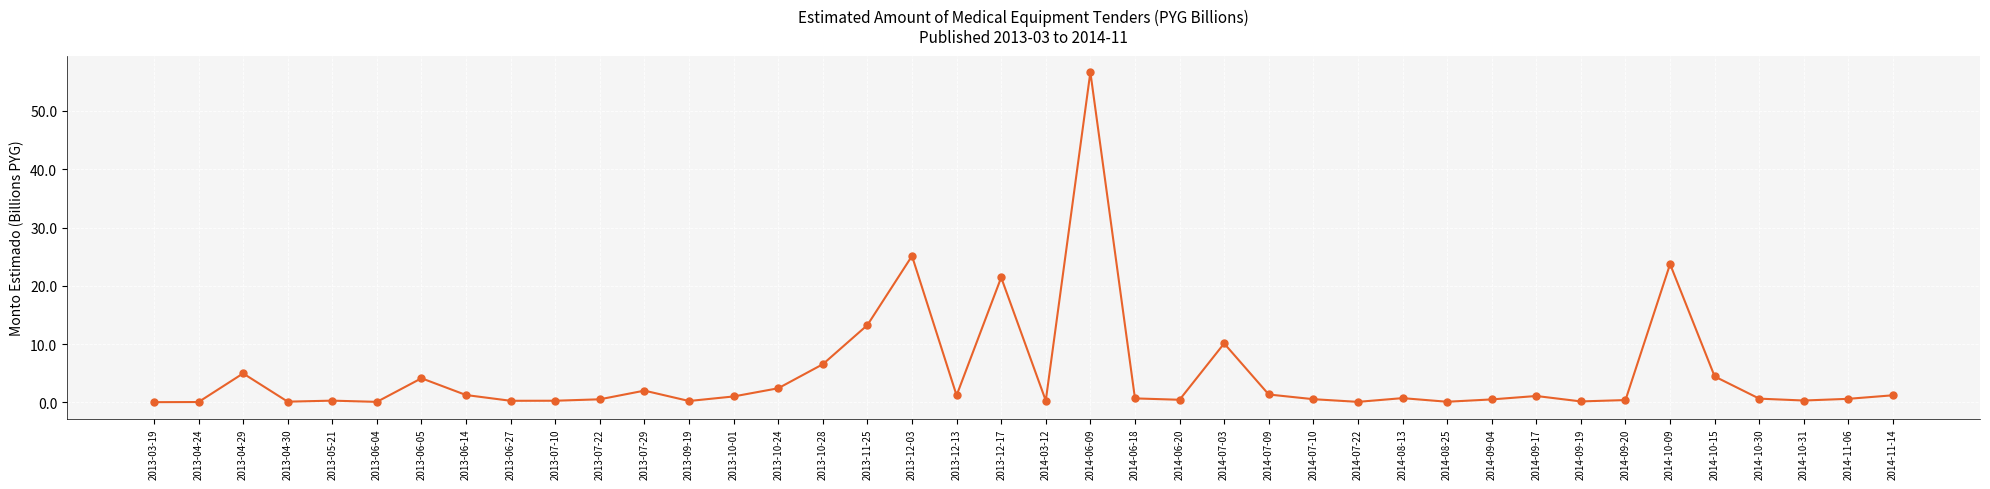

Which category has the highest value across all series?

2014-06-09